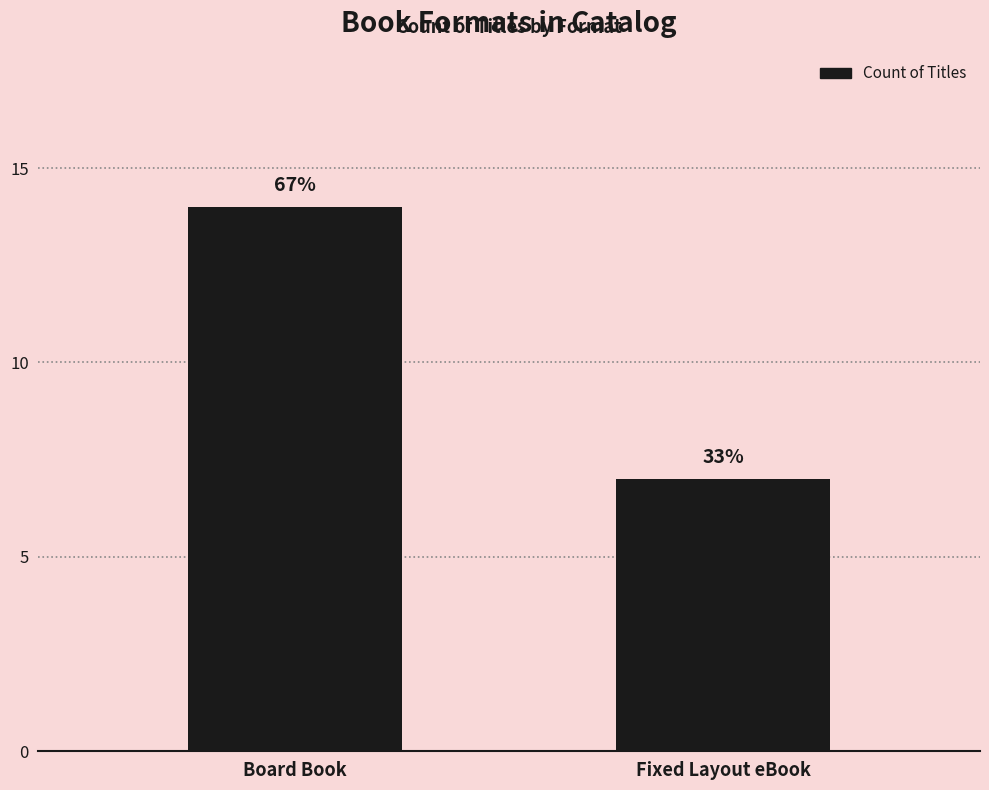

Are the bars horizontal?

No